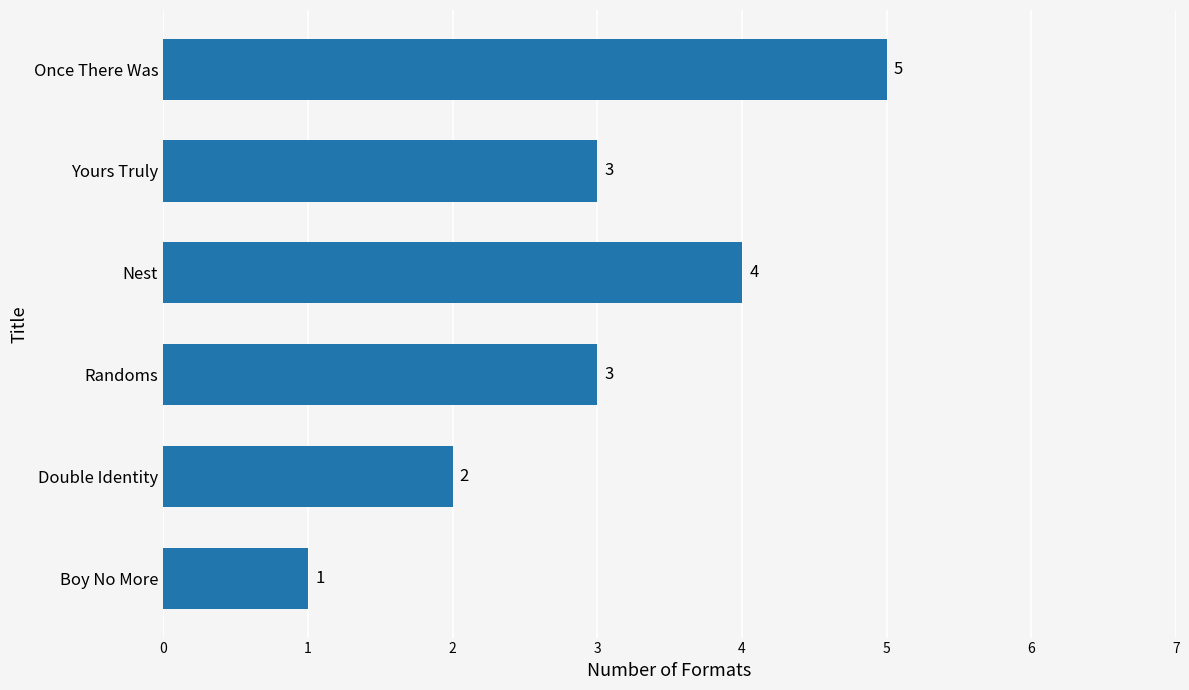

What is the difference between the maximum and second lowest values?

3